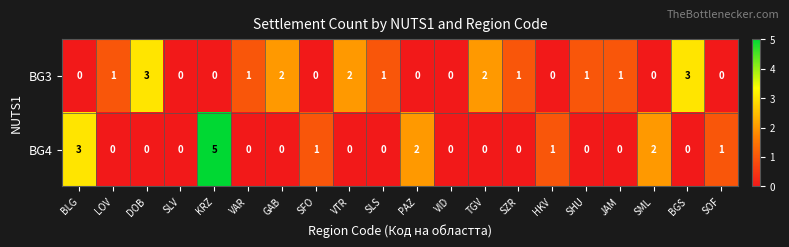

Which series has the largest range (max minus min)?

BG4